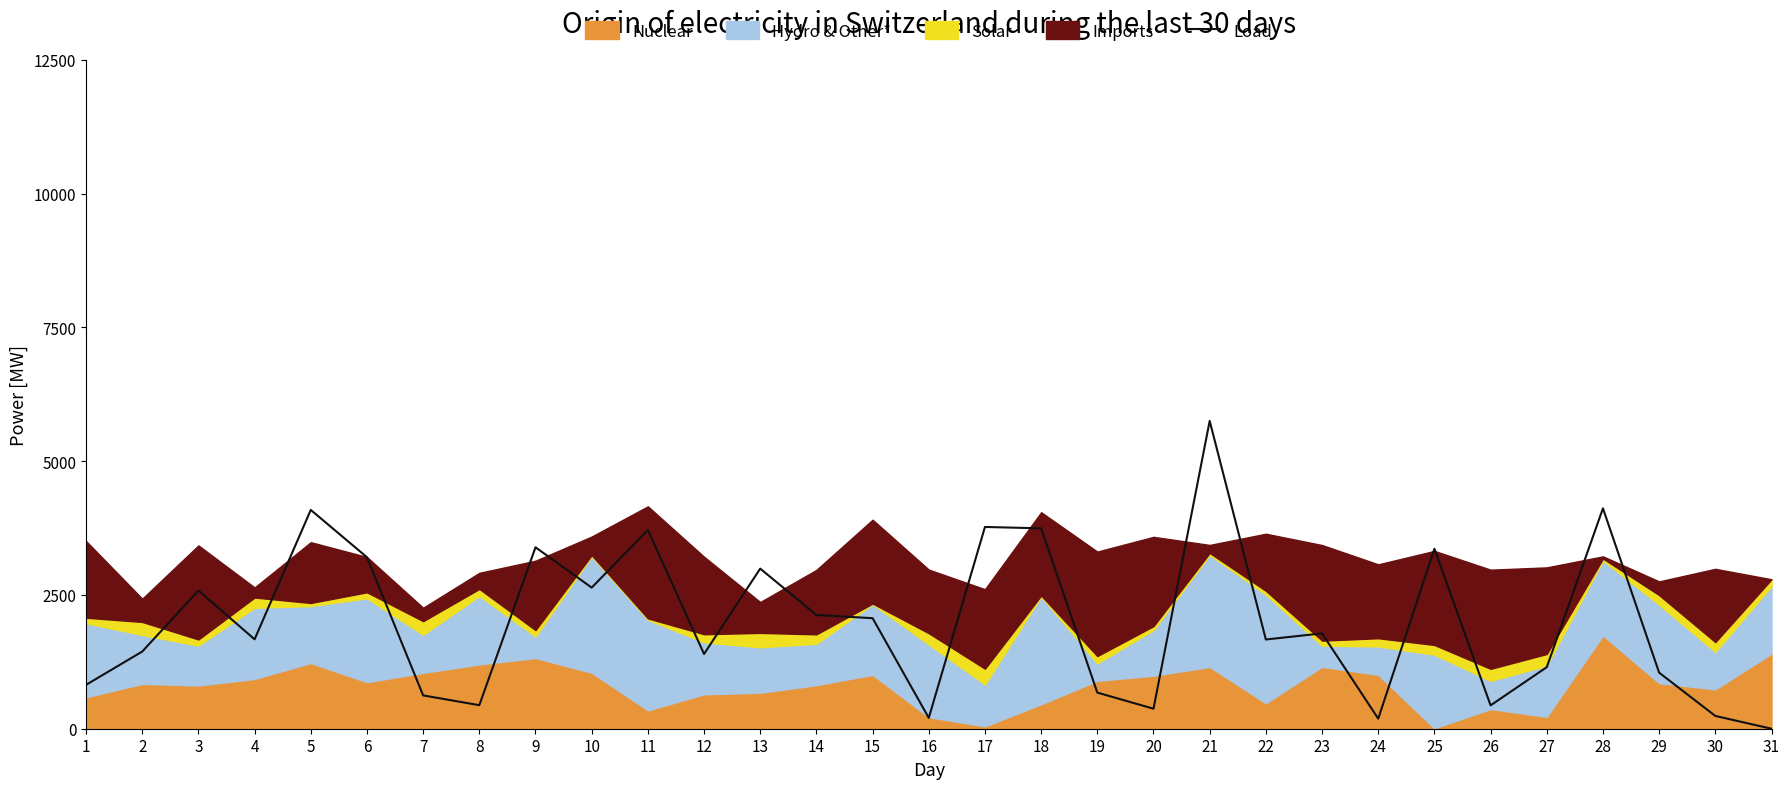

The value of Load at 14 is 2880.6. True or false?

False